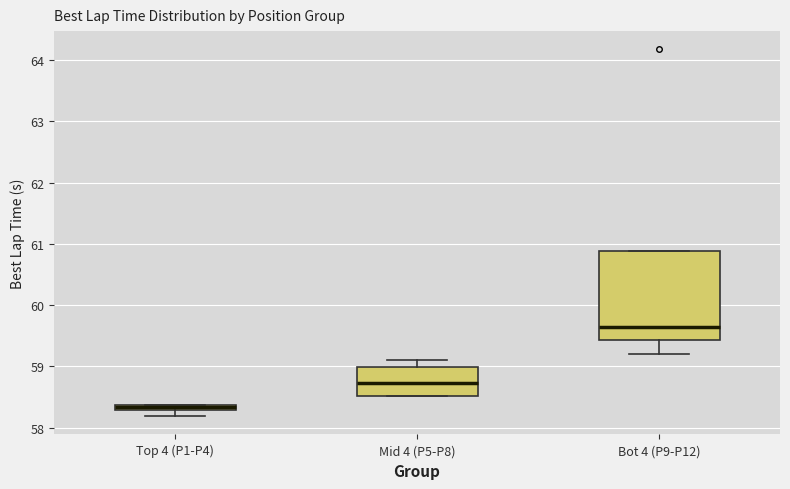

Where is the upper edge of the box for Top 4 (P1-P4) on the y-axis? The values are not printed on the chart, so give them approximately, as read against the axis.

58.4